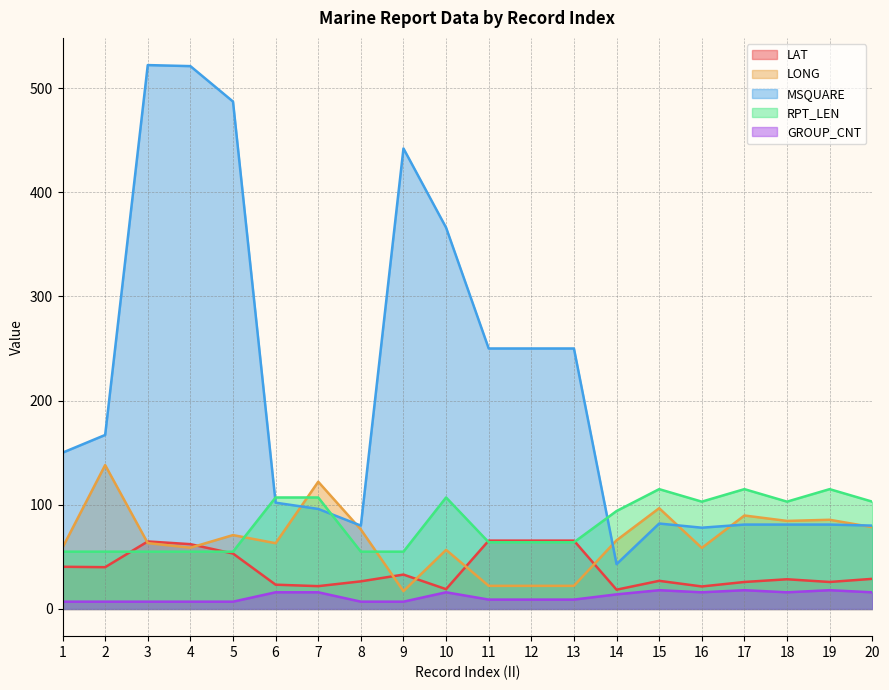

What is the value of the LONG point at the 1st from the left?

58.9